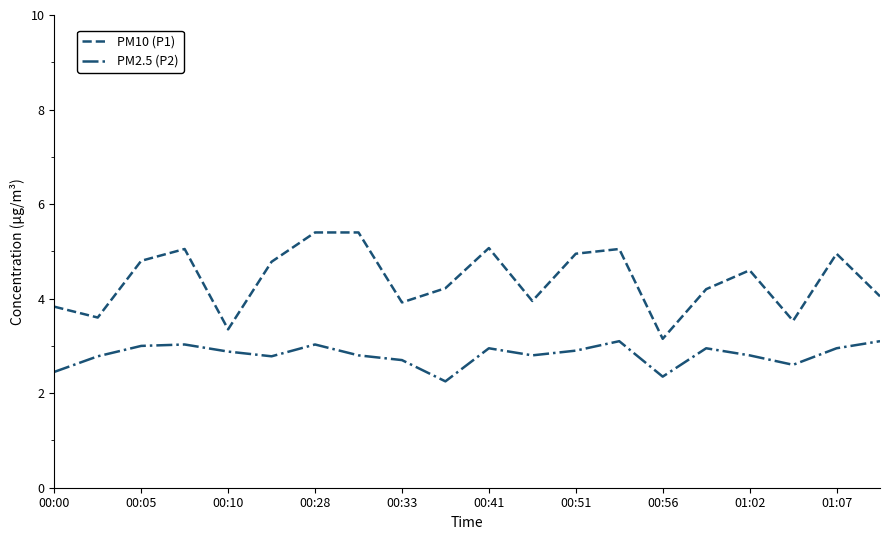

Which series has the largest total across all categories?

PM10 (P1)